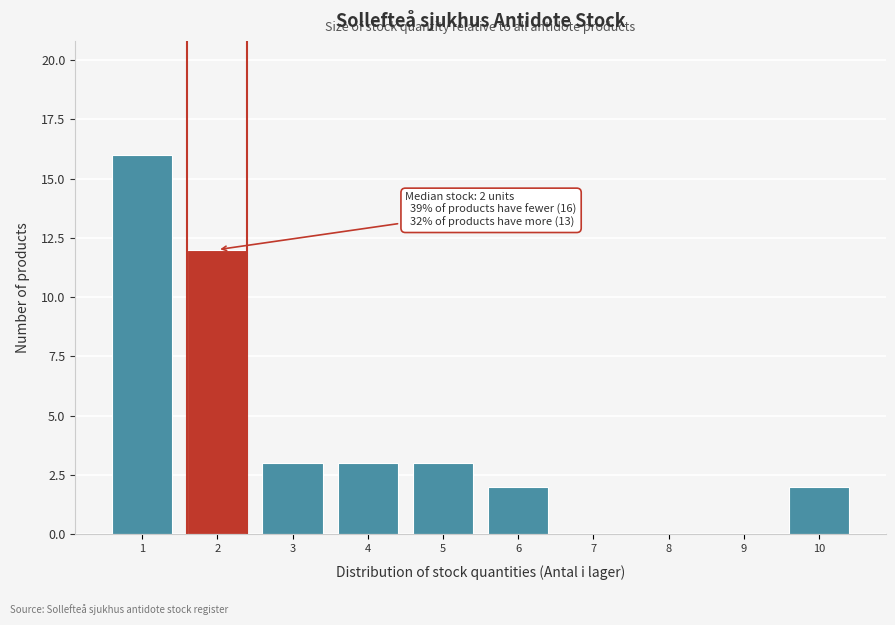

Which range on the x-axis has the tallest bar?

0.5 to 1.5